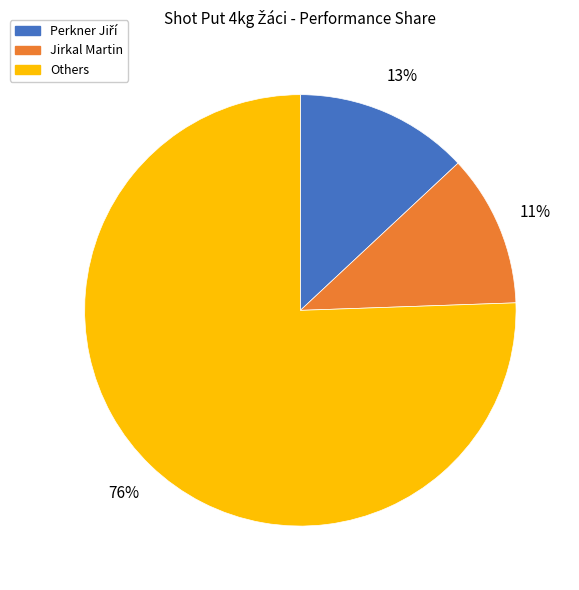

Does any single category account for the majority?

Yes